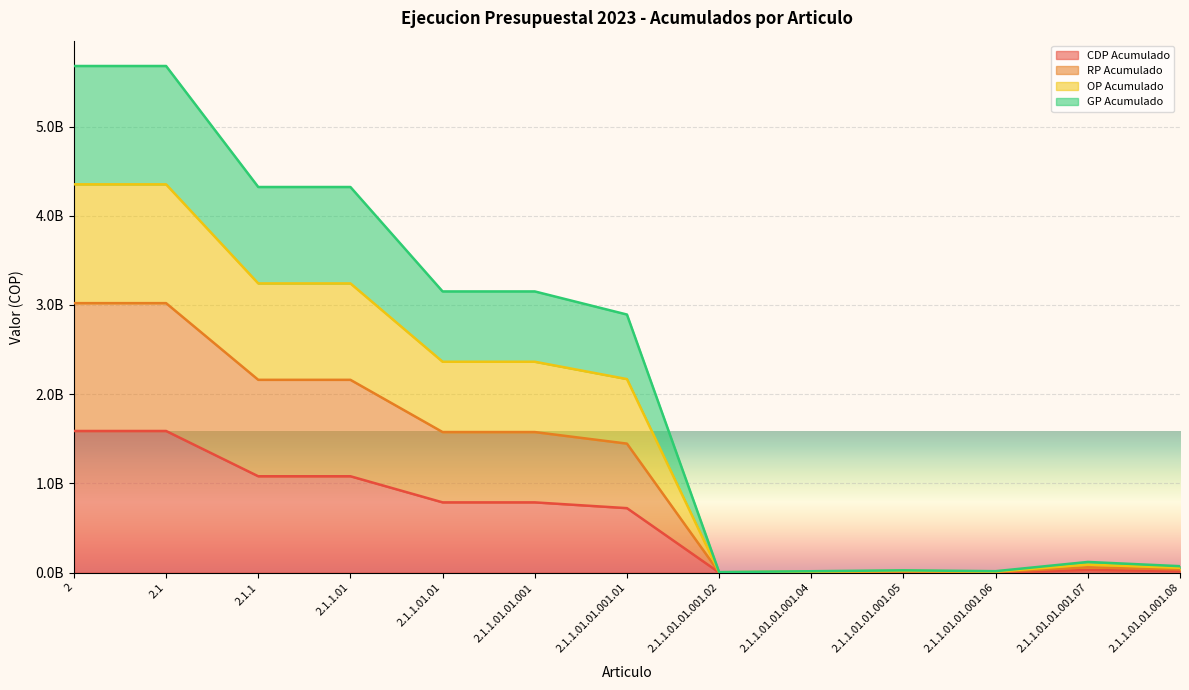

The GP Acumulado series shows 2418424 at 2.1.1.01.01.001.04. True or false?

False